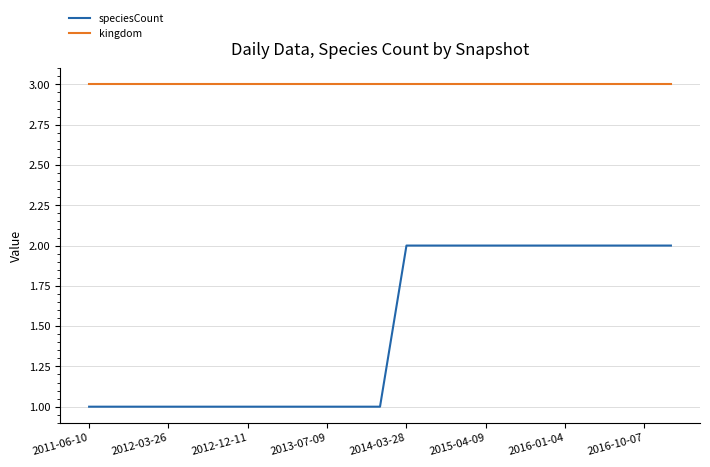

Reading left to right, extract all data points from this chart.

speciesCount: 1	1	1	1	1	1	1	1	1	1	1	1	2	2	2	2	2	2	2	2	2	2	2
kingdom: 3	3	3	3	3	3	3	3	3	3	3	3	3	3	3	3	3	3	3	3	3	3	3